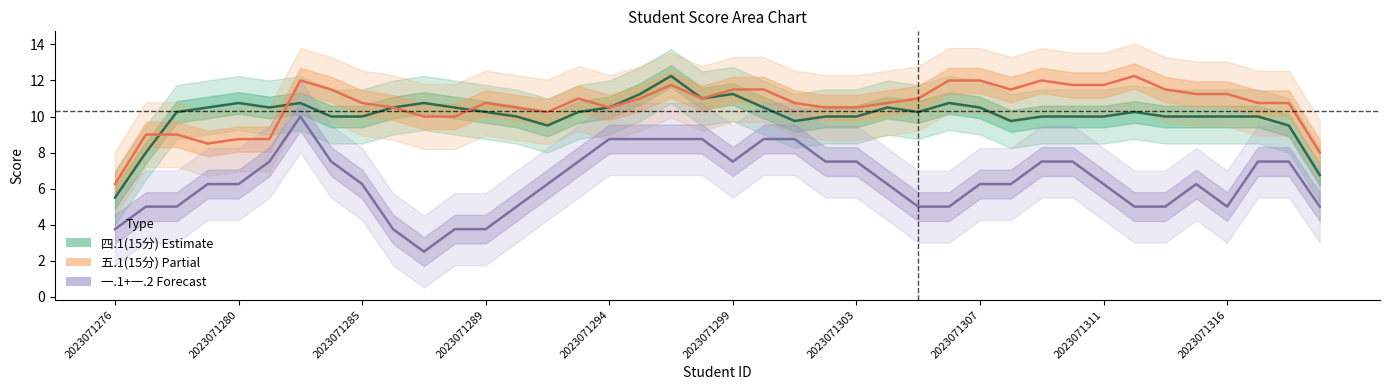

At how many categories does at least one series exceed 10?

37